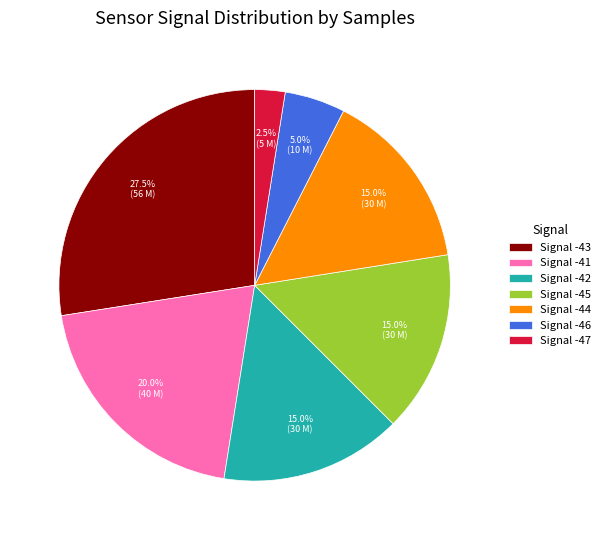

Is Signal -41 the majority of the pie?

No